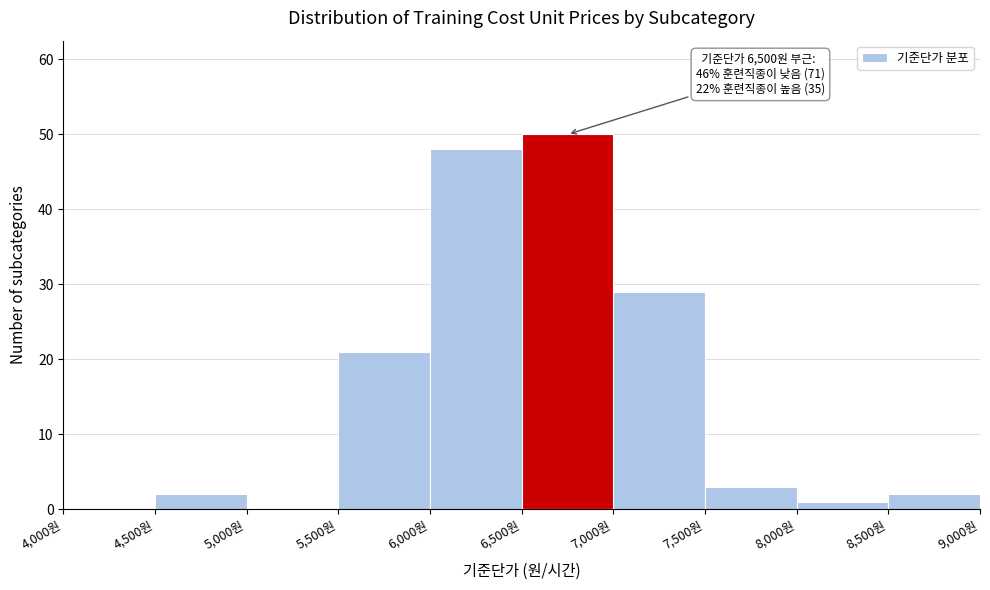

Which range on the x-axis has the tallest bar?

6500 to 7000